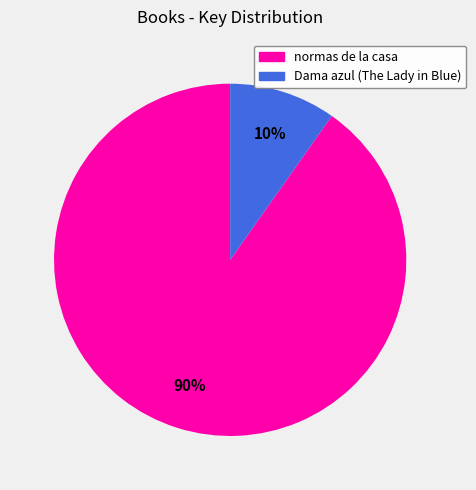

To the nearest percent, what is the difference between the normas de la casa and Dama azul (The Lady in Blue) slice percentages?

80%